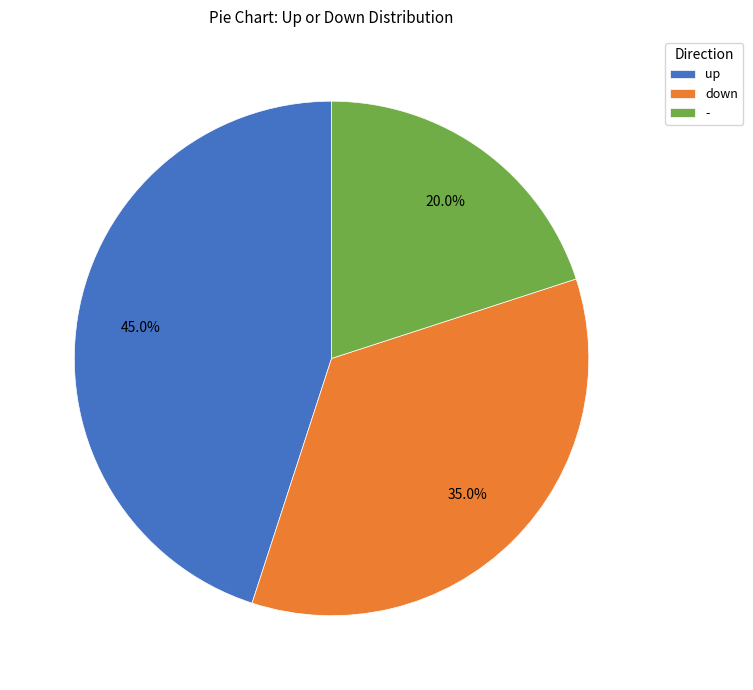

Which slice is the largest?

up